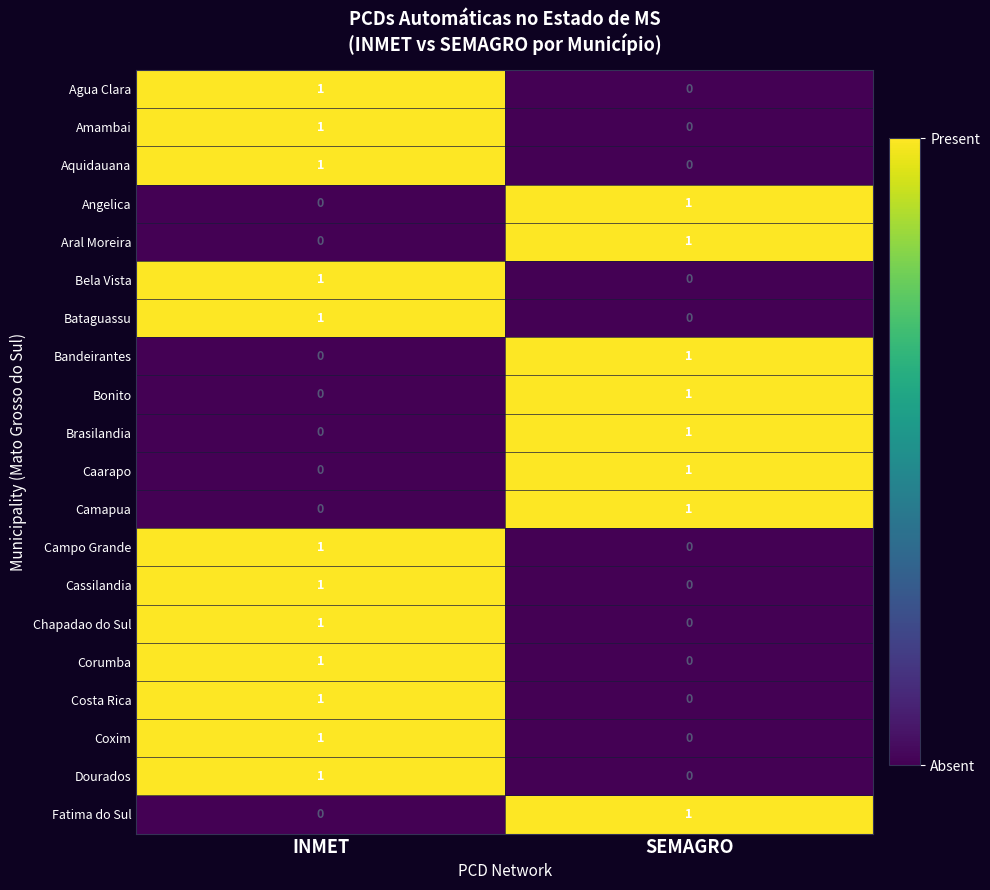

Which category has the lowest value in the Bonito series?

INMET